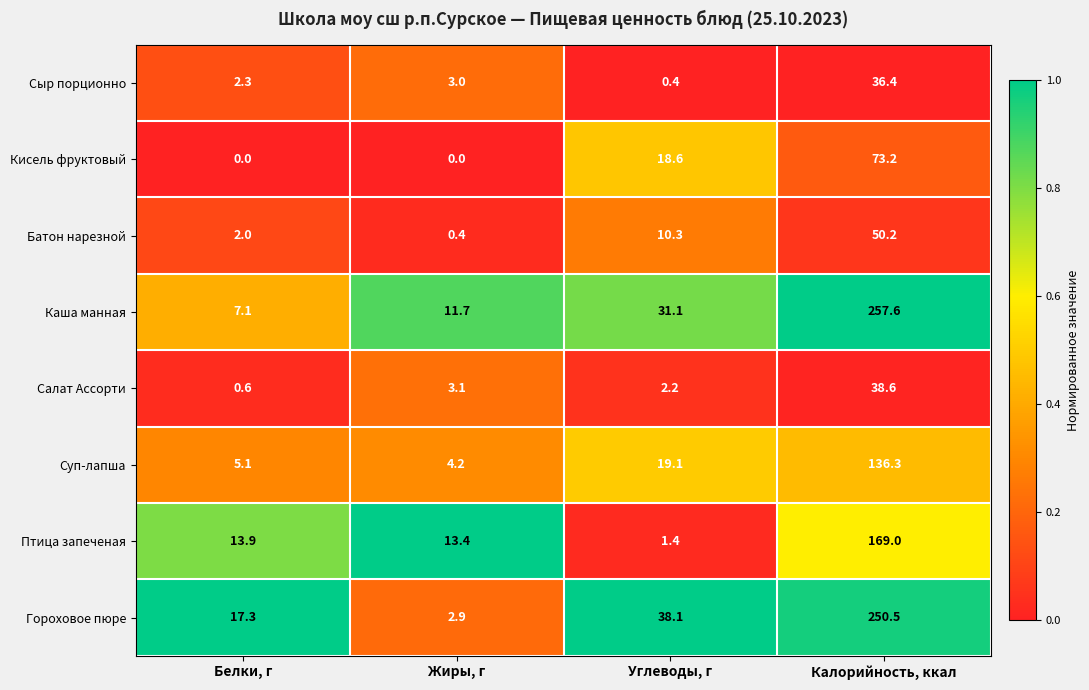

Which category has the highest value across all series?

Калорийность, ккал